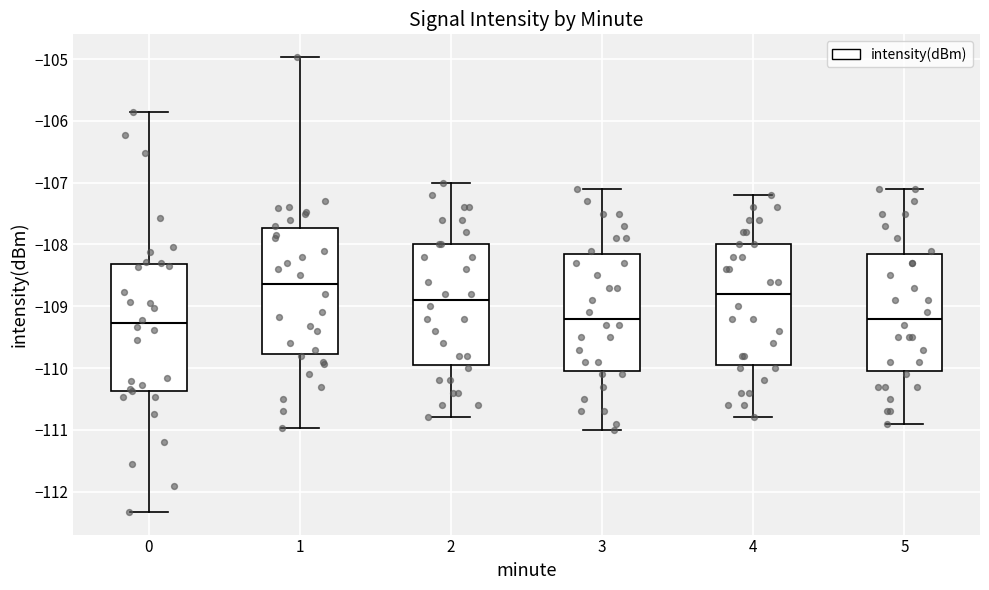

Reading left to right, transcribe this box plot: for each box, give where its median line is, the range the box spans, and where its two whiskers end, as read against the y-axis. The values are not printed on the chart, so give them approximately, as read against the axis.

0: median -109.3, box -110.4 to -108.3, whiskers -112.3 to -105.9
1: median -108.6, box -109.8 to -107.7, whiskers -111.0 to -105.0
2: median -108.9, box -109.9 to -108.0, whiskers -110.8 to -107.0
3: median -109.2, box -110.0 to -108.1, whiskers -111.0 to -107.1
4: median -108.8, box -109.9 to -108.0, whiskers -110.8 to -107.2
5: median -109.2, box -110.0 to -108.1, whiskers -110.9 to -107.1